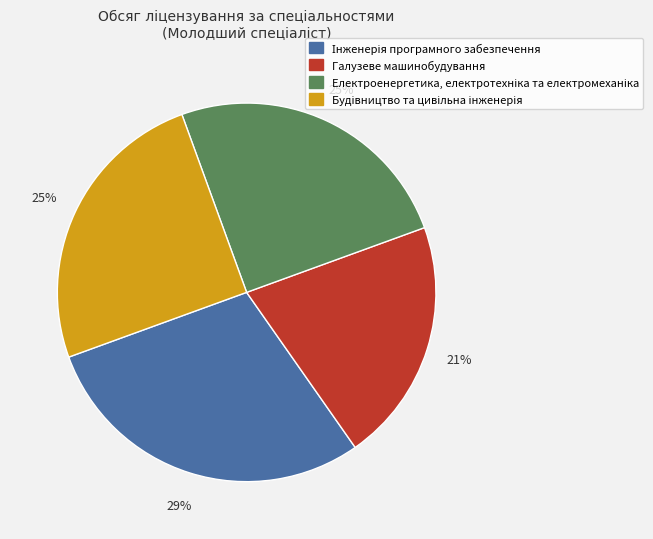

Which category has the smallest portion of the pie?

Галузеве машинобудування